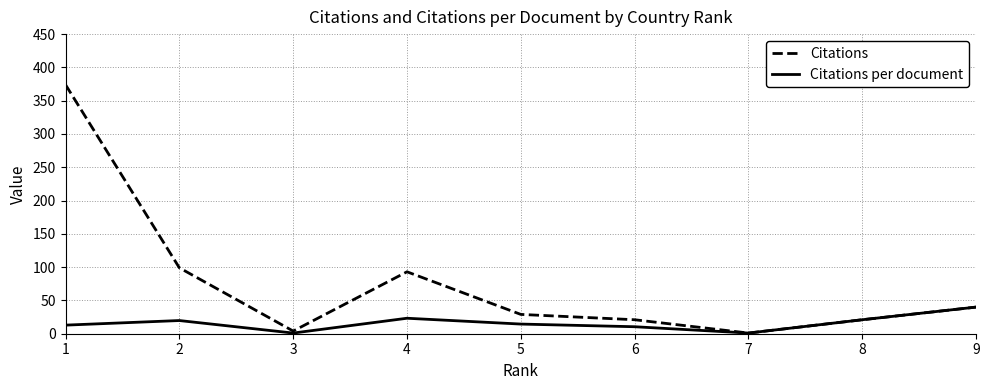

Which series has the widest spread of values?

Citations